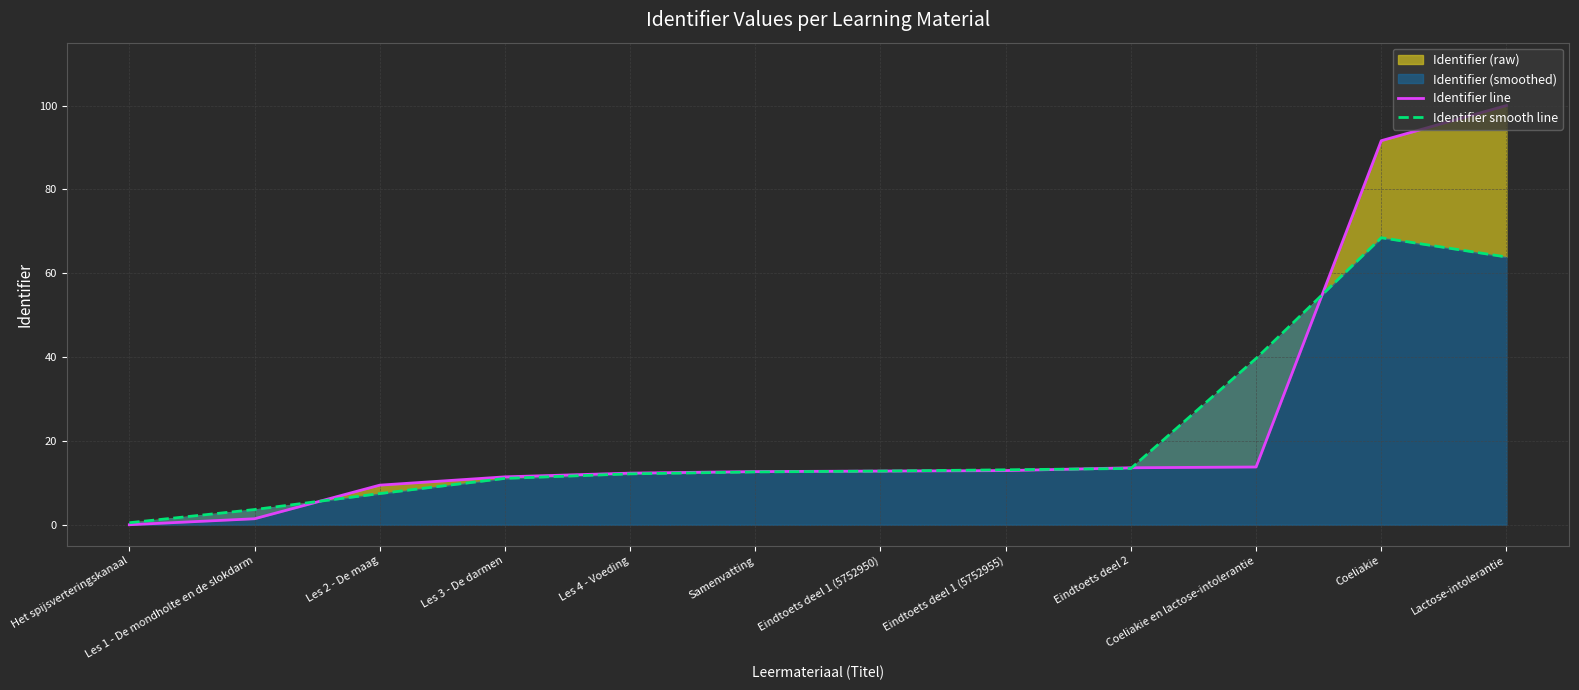

At which category does Identifier smooth line reach its first local peak?

Coeliakie